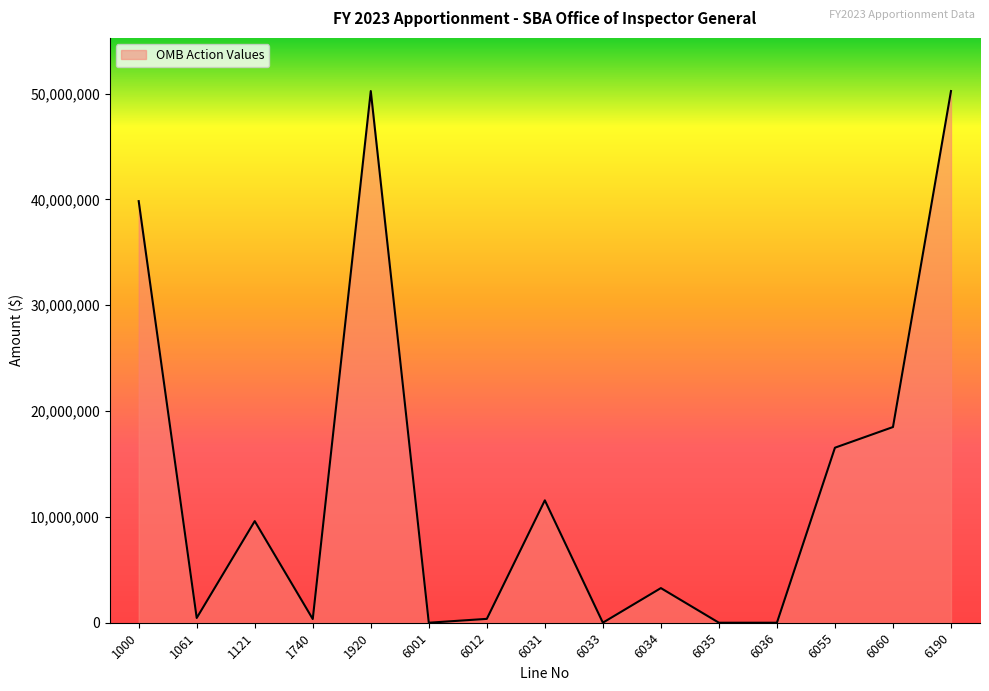

How many interior local valleys (lower than both neighbors) does the data have?

5